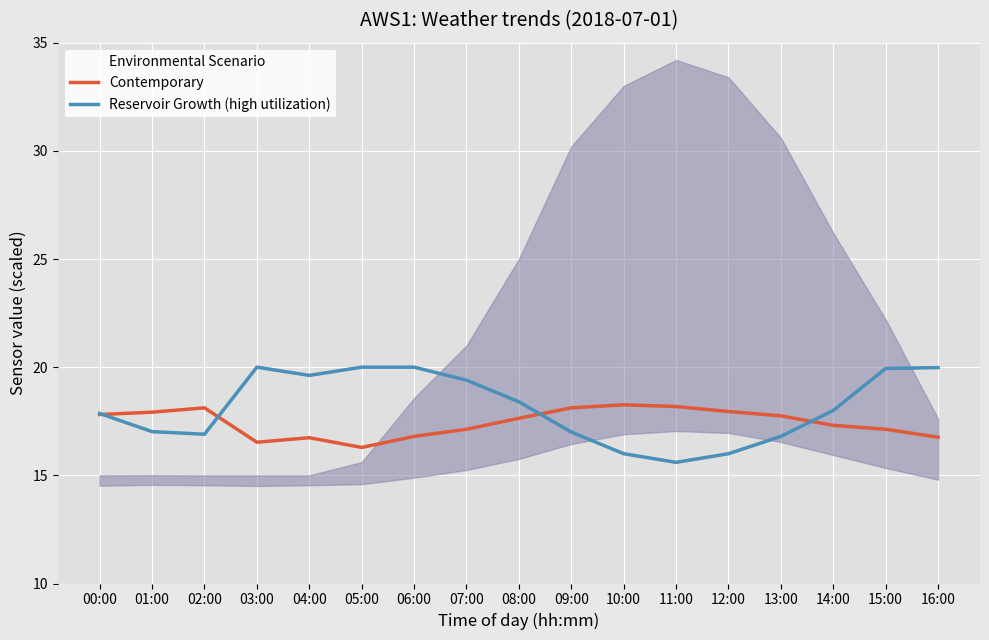

How many interior local valleys does the Reservoir Growth (high utilization) series have?

3